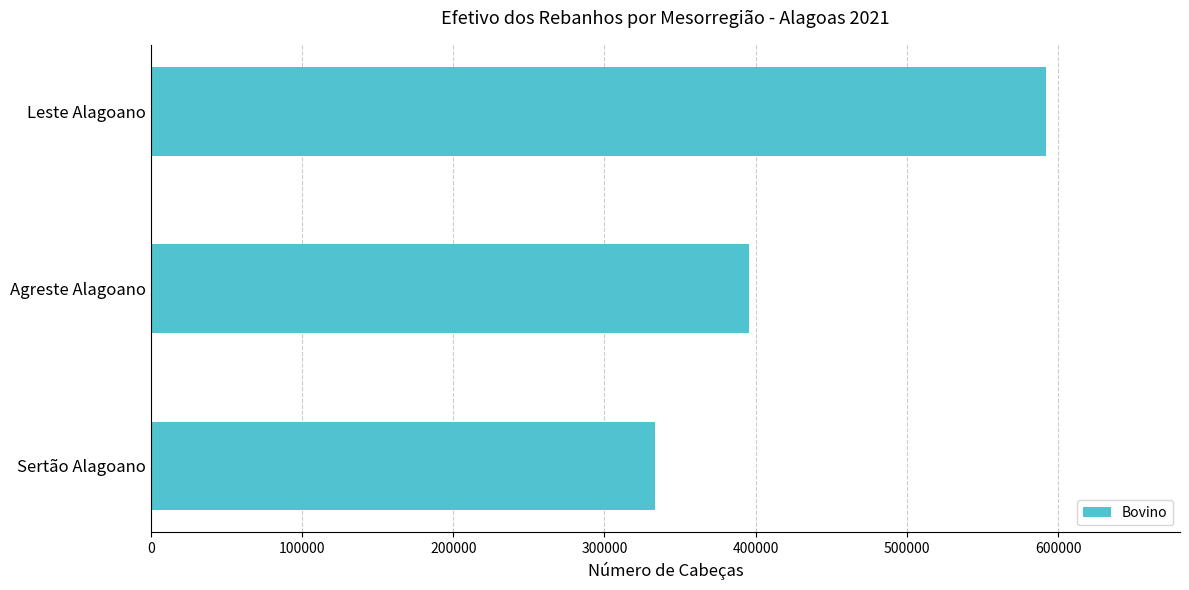

The value at Leste Alagoano is 868116. True or false?

False